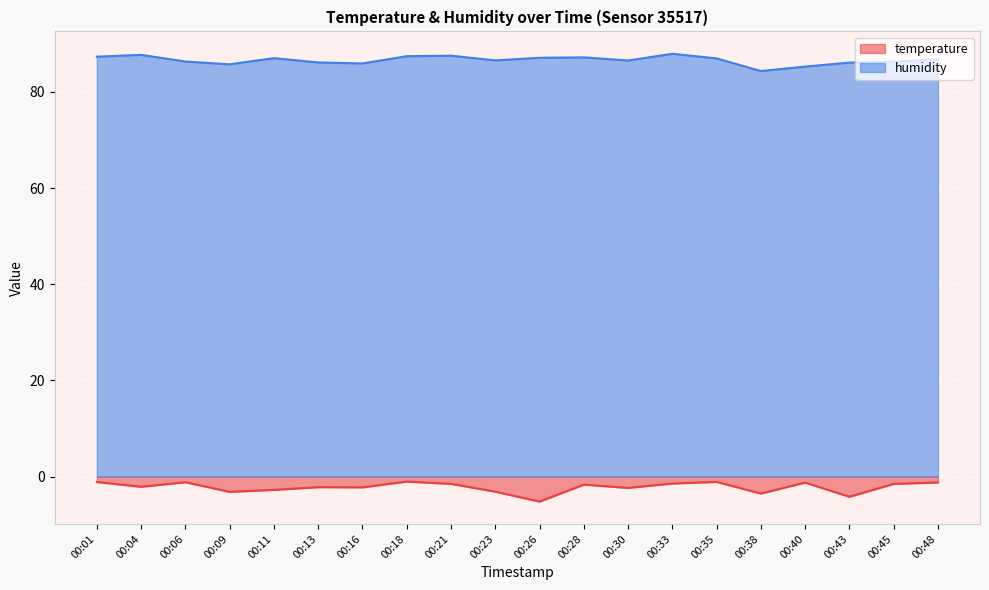

Does the chart display data point markers on the line(s)?

No